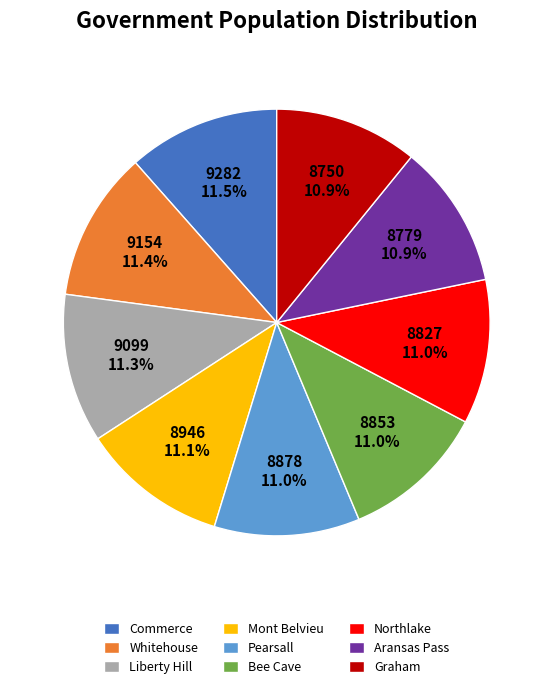

What percentage is NOT represented by Aransas Pass?

89.1%